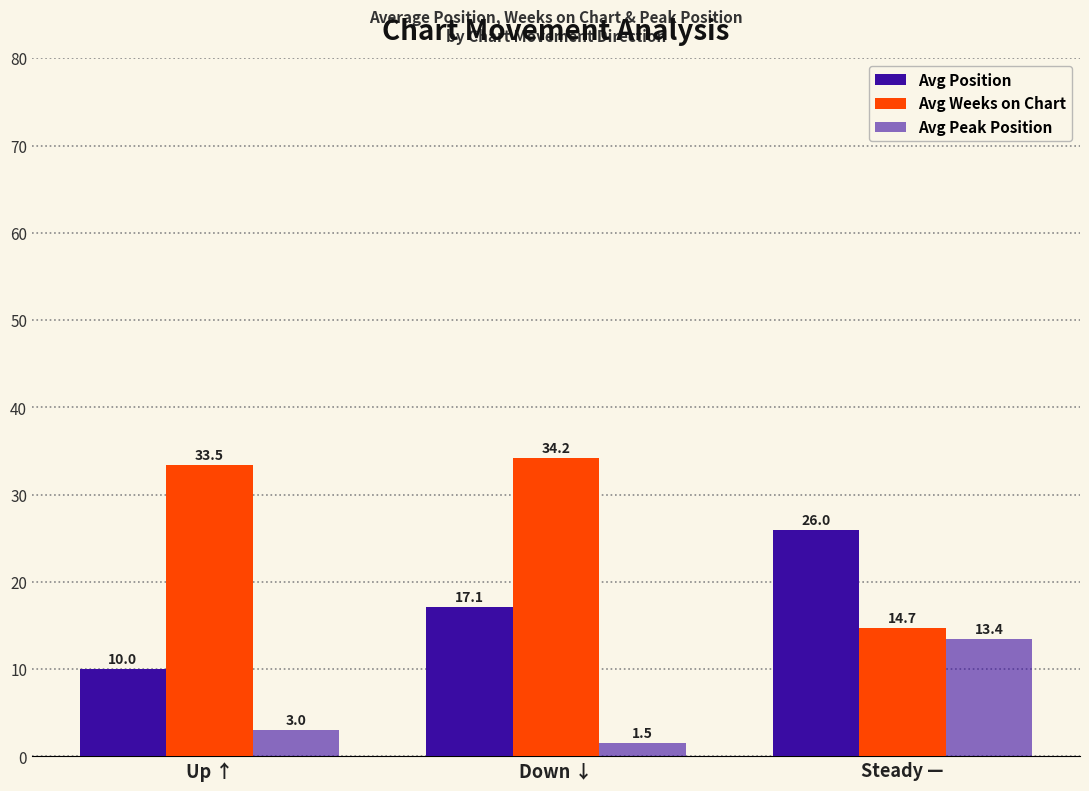

Does the chart contain any negative values?

No